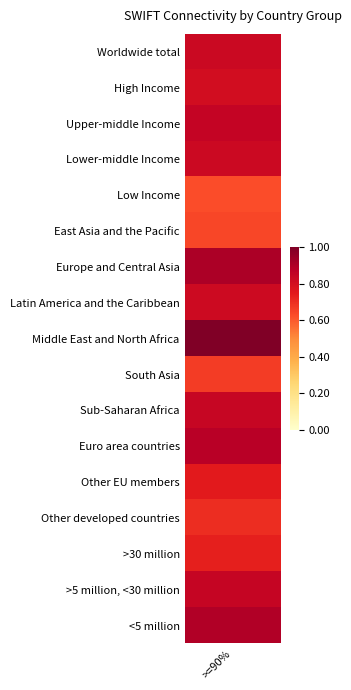

Is the value of South Asia at 0 greater than the value of Worldwide total at 0?

No